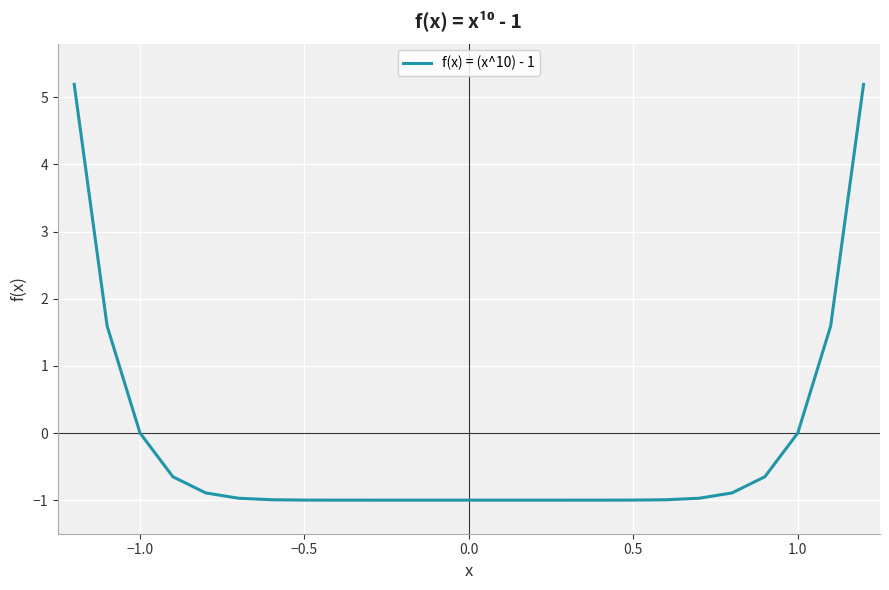

What is the smallest value displayed?

-1.0